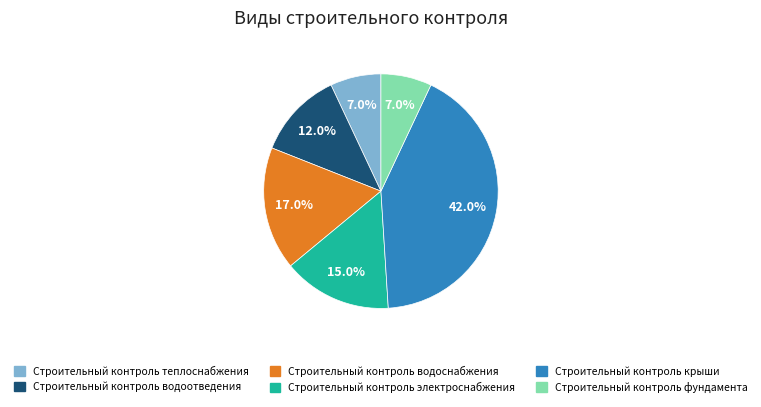

Is it true that Строительный контроль электроснабжения is 15% of the pie?

True